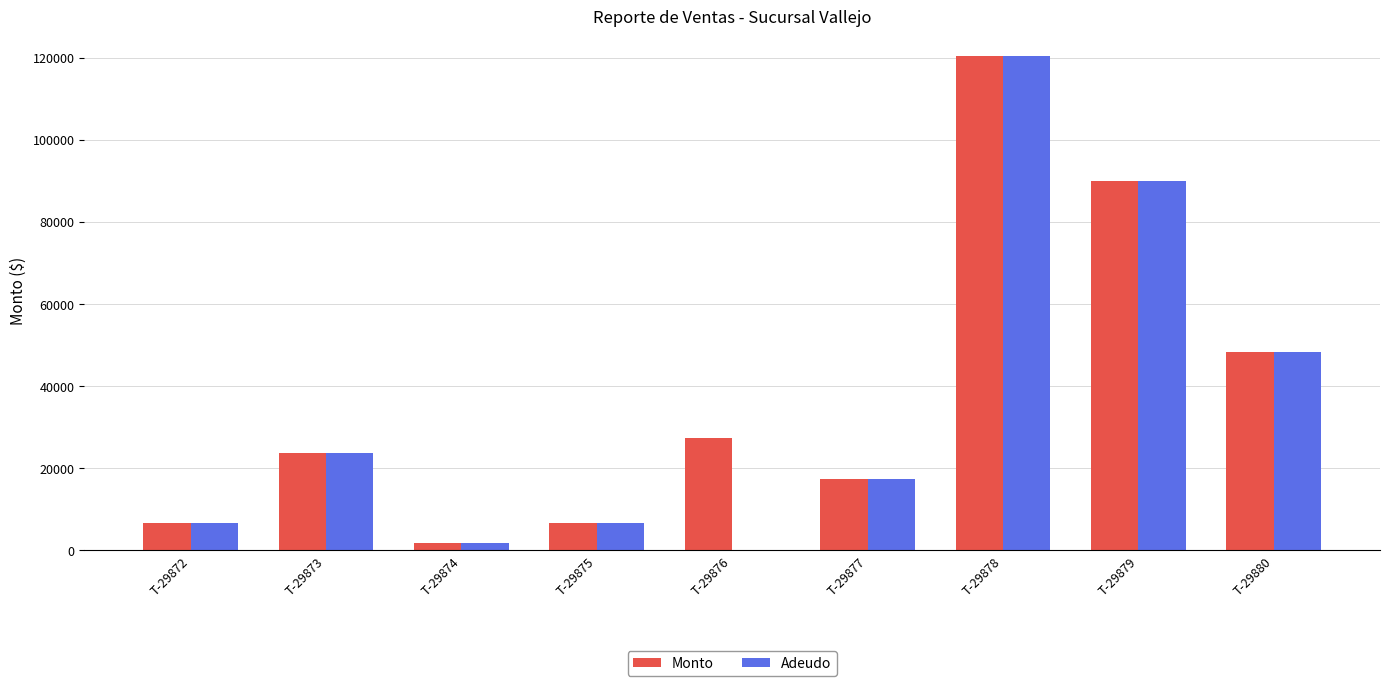

How many values in Adeudo are above zero?

8